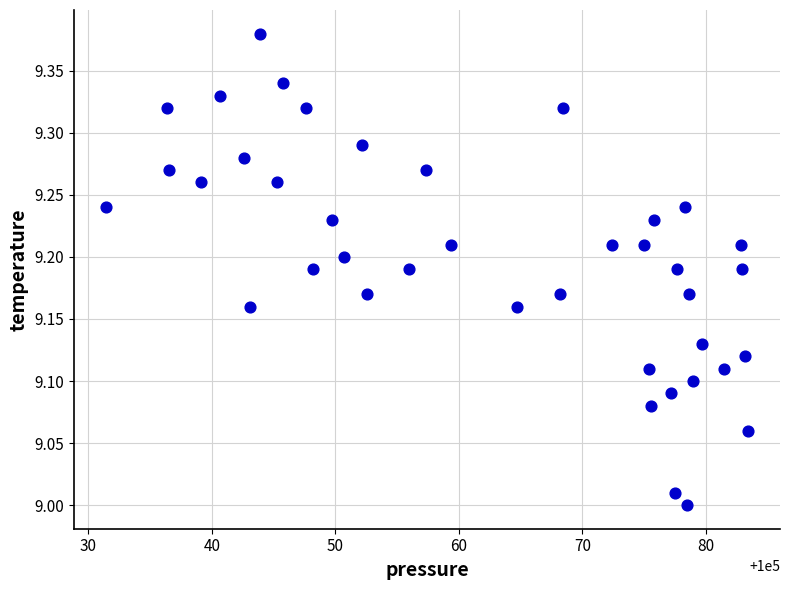

What is the range of X values (max minus min)?

52.0